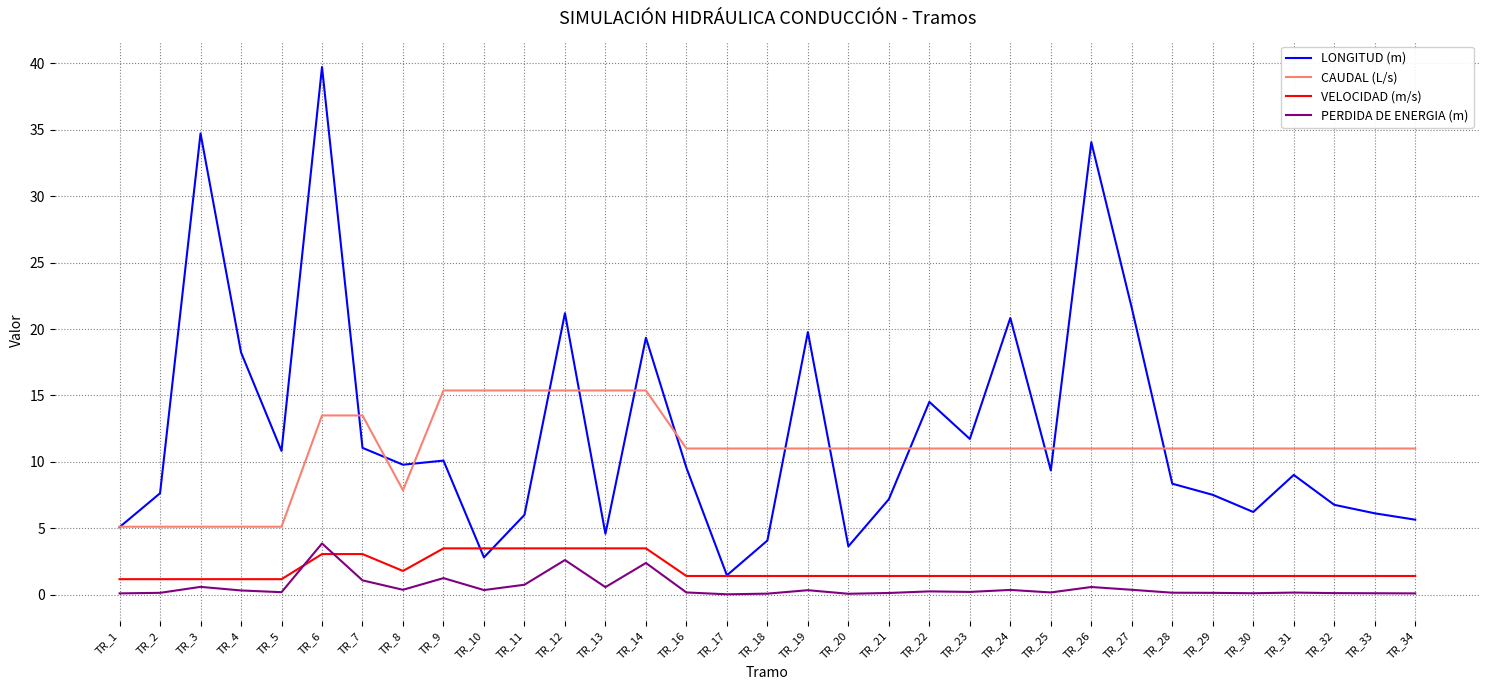

What is the greatest value displayed?

39.7